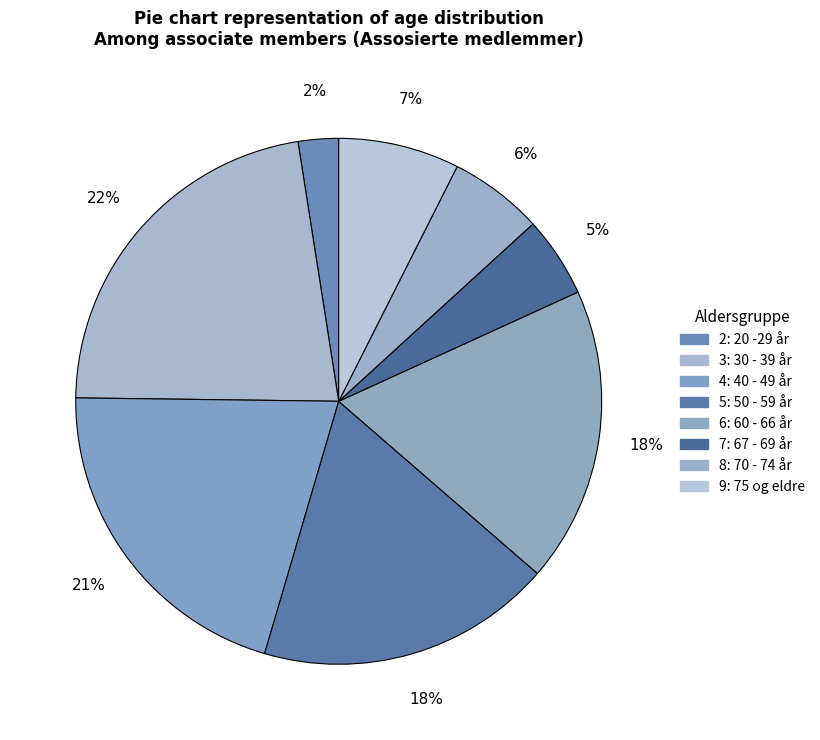

How many segments does this pie chart have?

8